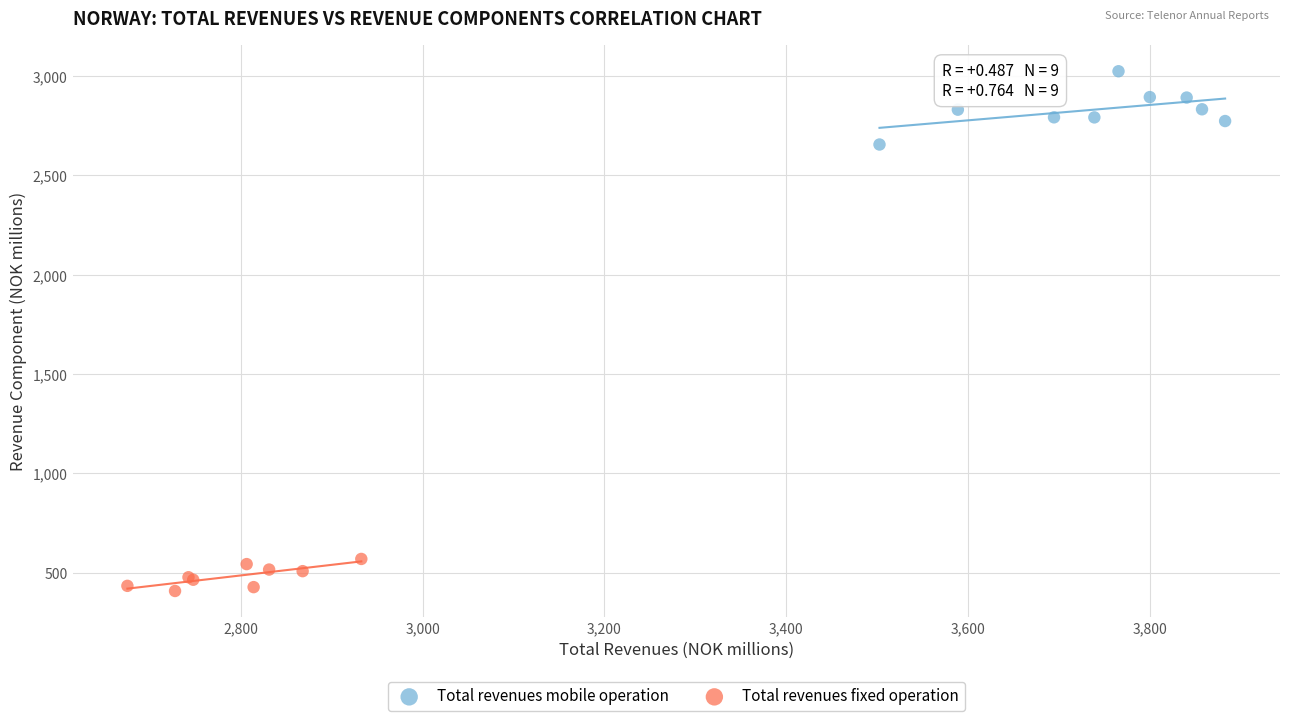

What are all the series names shown in the legend?

Total revenues mobile operation, Total revenues fixed operation